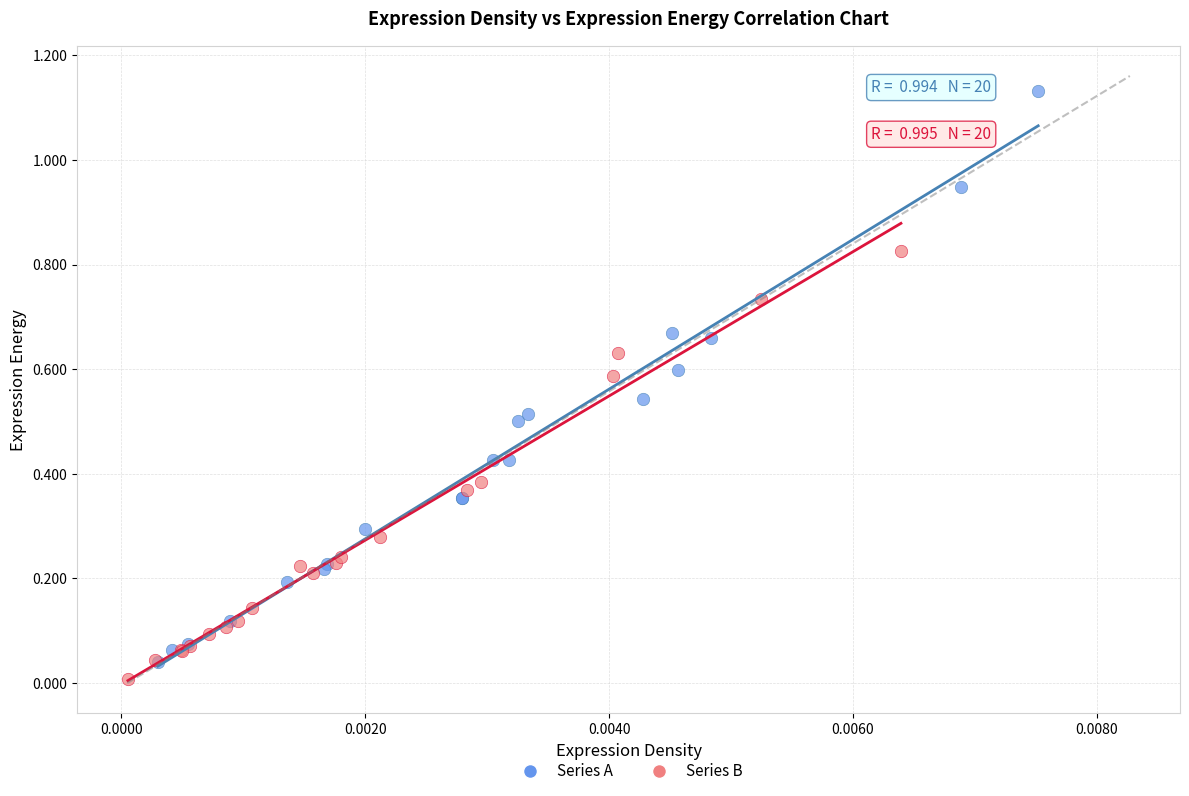

Which series has the widest spread of Y values?

Series A